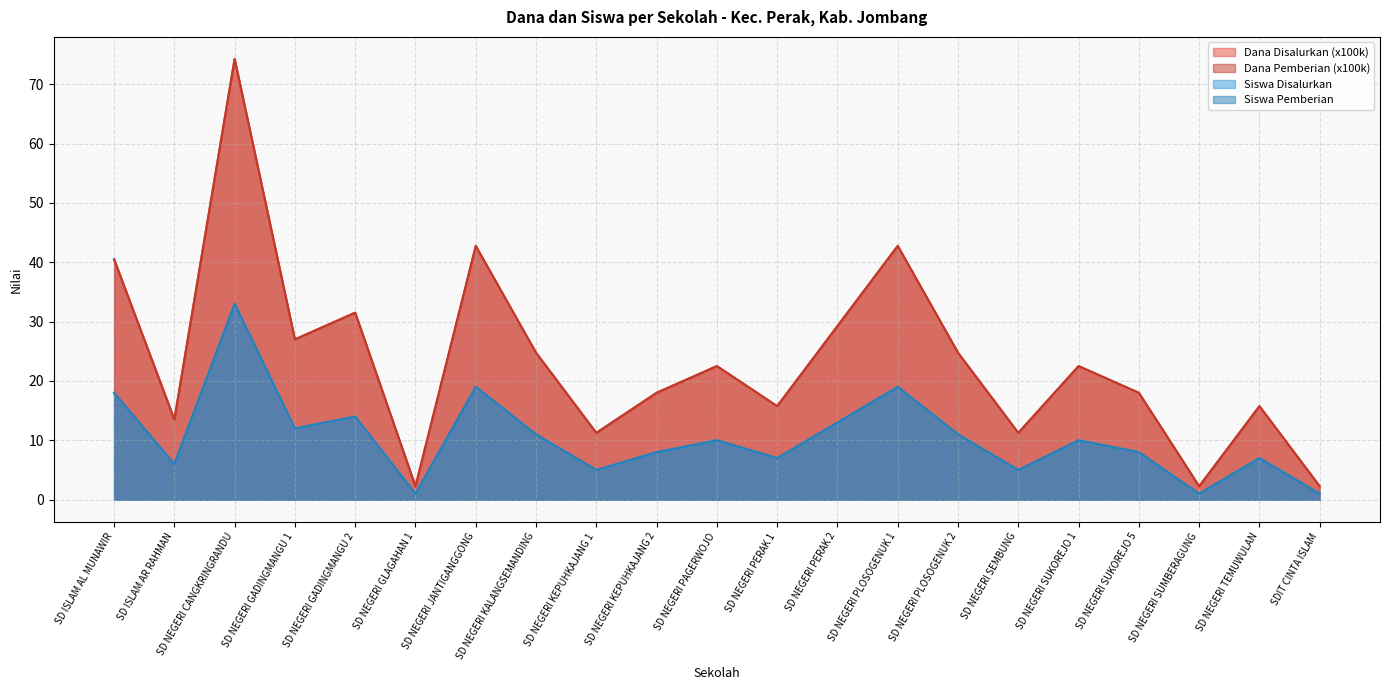

What value does the Dana Pemberian series have at SD NEGERI GADINGMANGU 2?

31.5